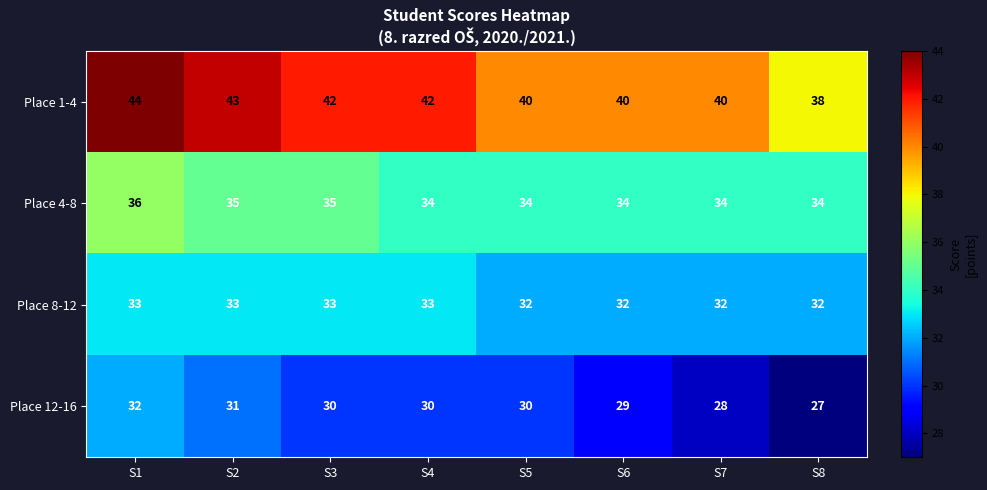

Which series has the largest range (max minus min)?

Place 1-4